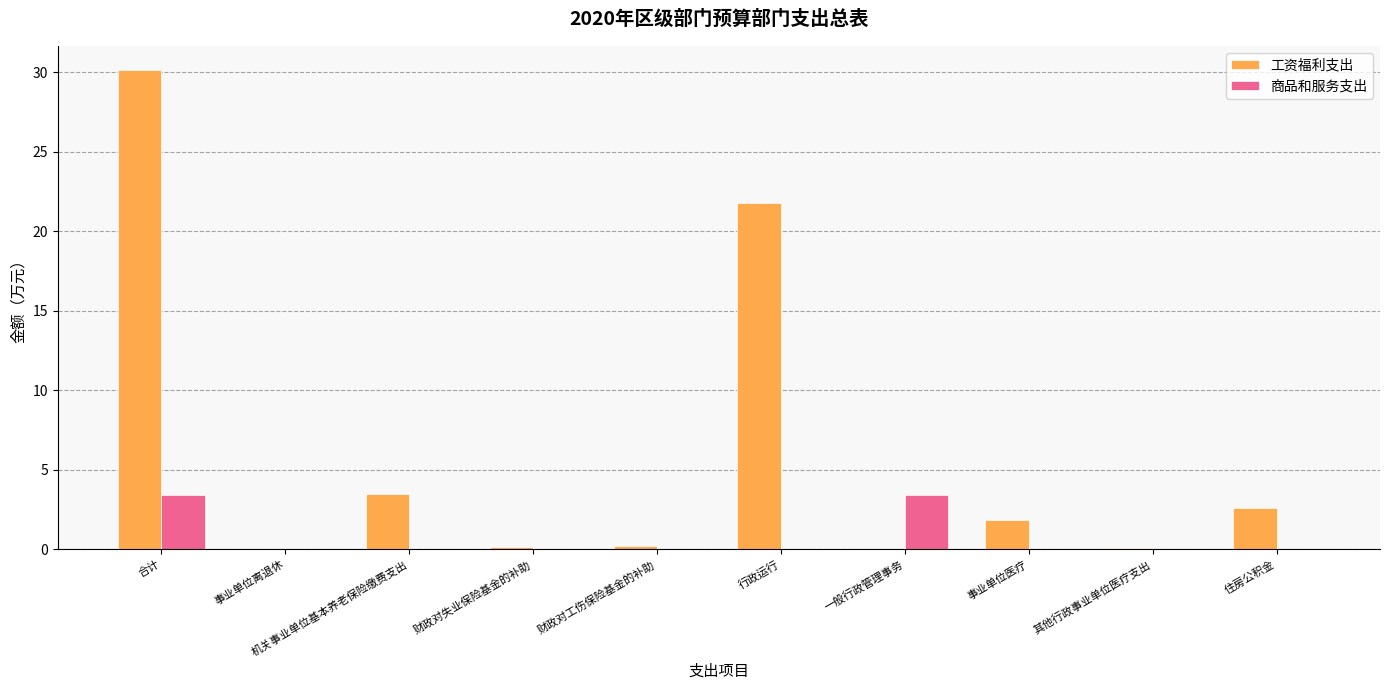

Which series has the largest total across all categories?

工资福利支出